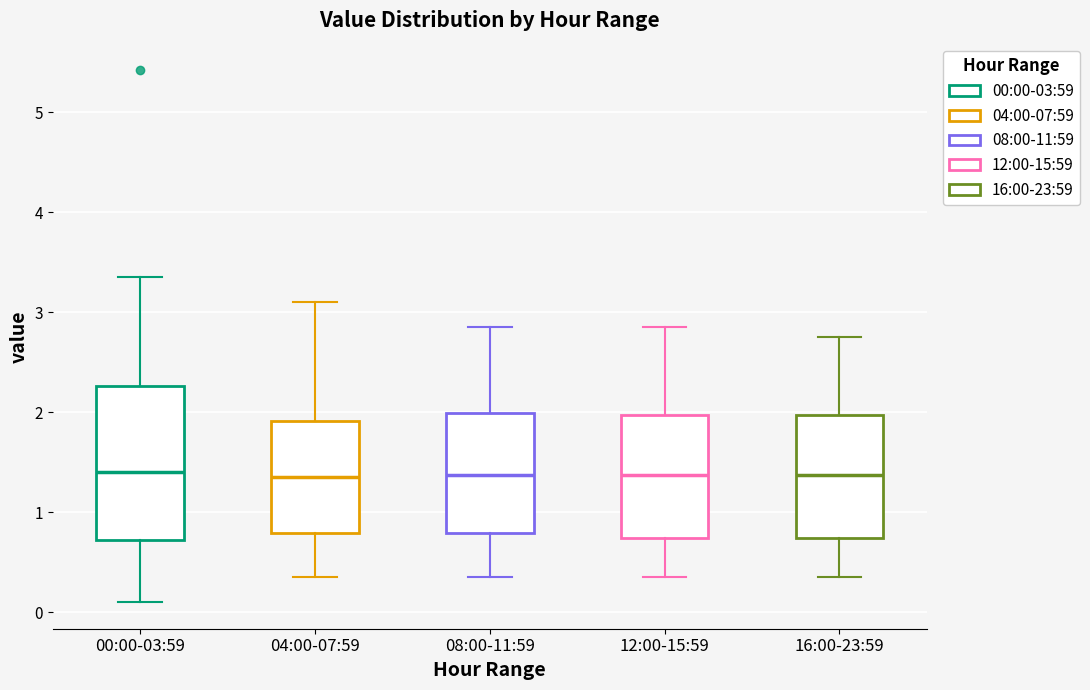

Reading left to right, read every box against the y-axis: the position of its median line, the range the box covers, and the ends of its whiskers. The values are not printed on the chart, so give them approximately, as read against the axis.

00:00-03:59: median 1.4, box 0.7 to 2.3, whiskers 0.1 to 3.4
04:00-07:59: median 1.4, box 0.8 to 1.9, whiskers 0.4 to 3.1
08:00-11:59: median 1.4, box 0.8 to 2.0, whiskers 0.4 to 2.9
12:00-15:59: median 1.4, box 0.7 to 2.0, whiskers 0.4 to 2.9
16:00-23:59: median 1.4, box 0.7 to 2.0, whiskers 0.4 to 2.8